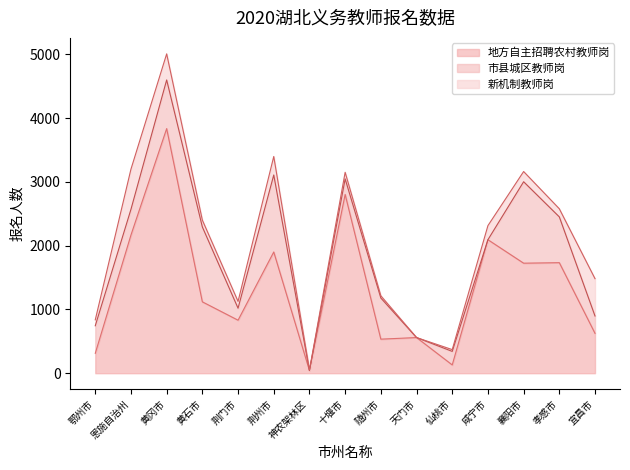

What are all the series names shown in the legend?

地方自主招聘农村教师岗, 市县城区教师岗, 新机制教师岗